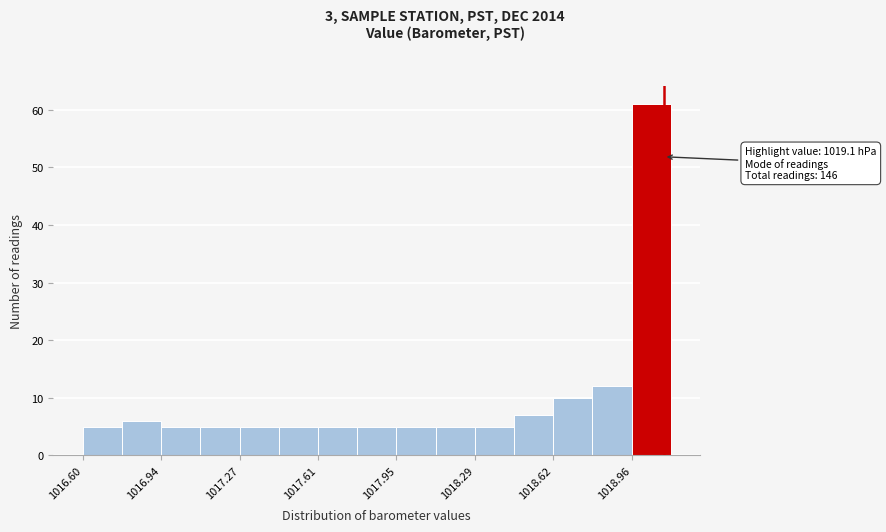

Around what value on the x-axis is the tallest bar? Give the approximate position of its centre, as read against the axis.

1019.05